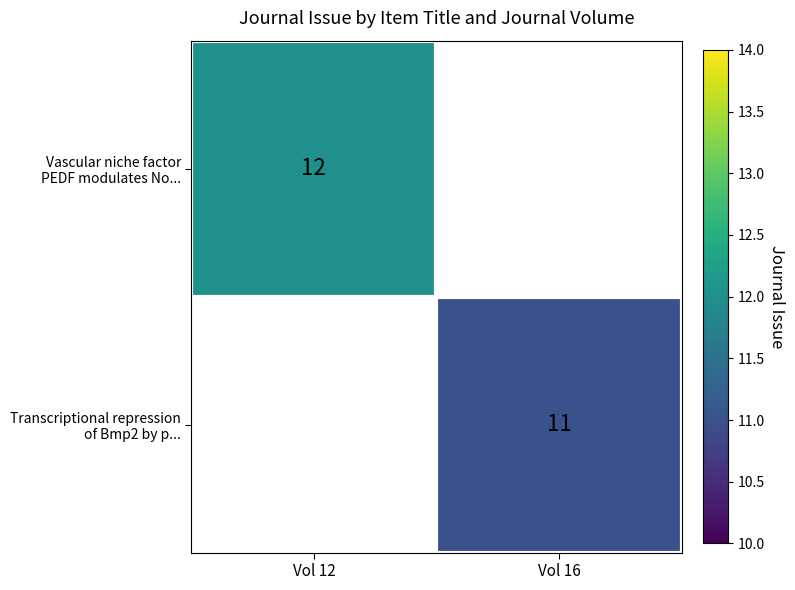

Is it true that Transcriptional repression of Bmp2 by p... equals 11.0 at Vol 16?

True